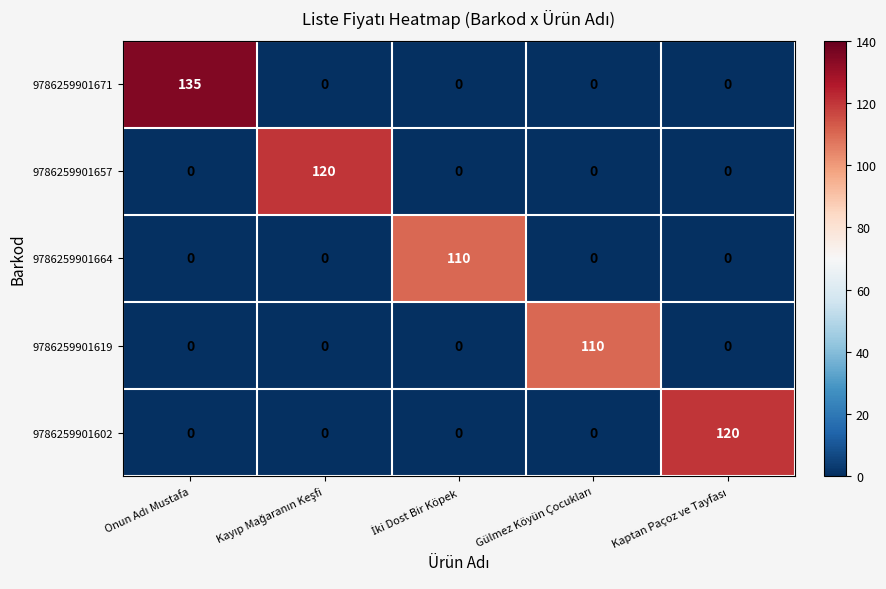

Which series has the largest range (max minus min)?

9786259901671